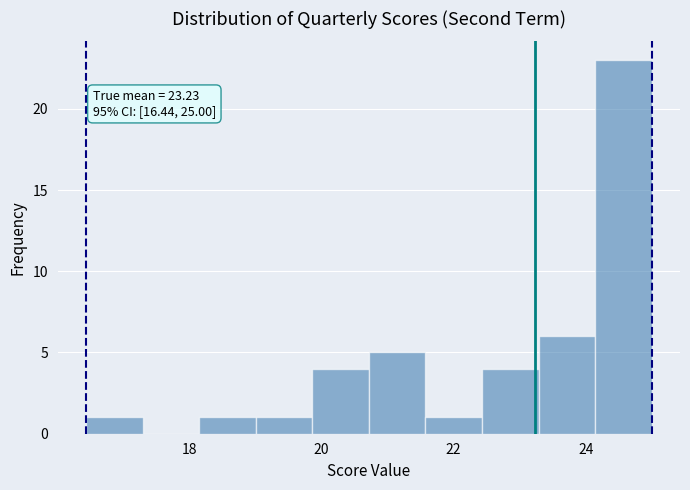

Which range on the x-axis has the tallest bar?

24.2 to 25.0